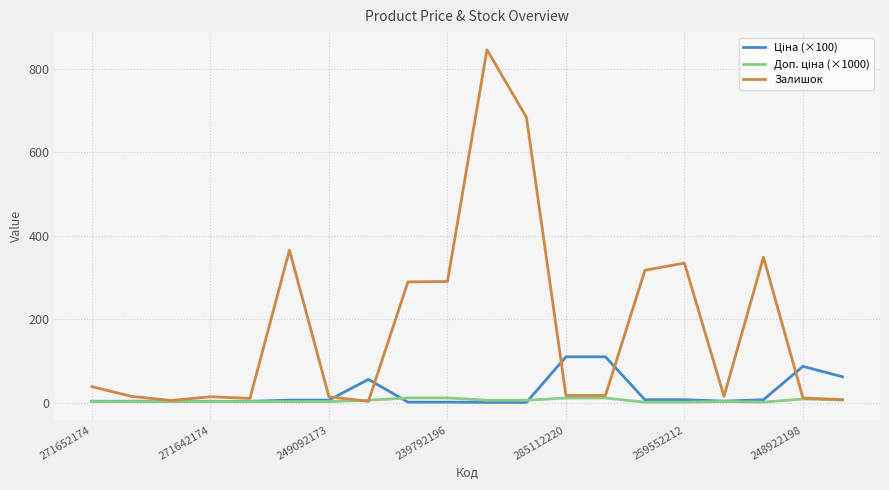

Which series has the largest range (max minus min)?

Залишок